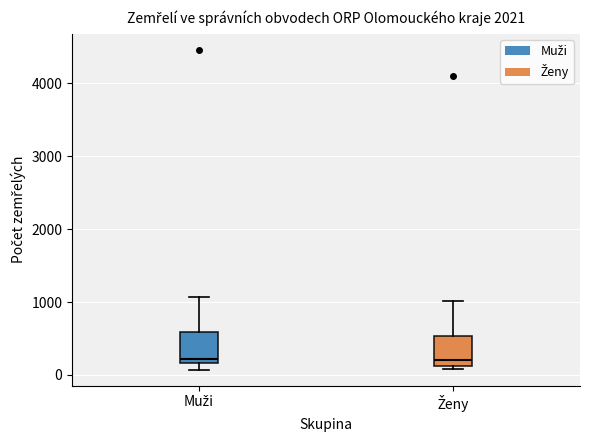

Where does the upper whisker of the box for Muži end on the y-axis? The values are not printed on the chart, so give them approximately, as read against the axis.

1100